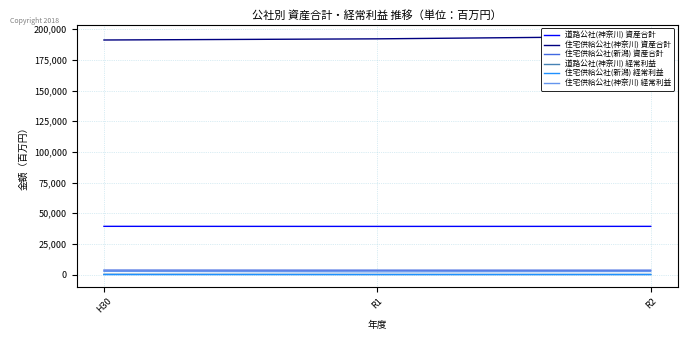

What position from the right is R2?

1